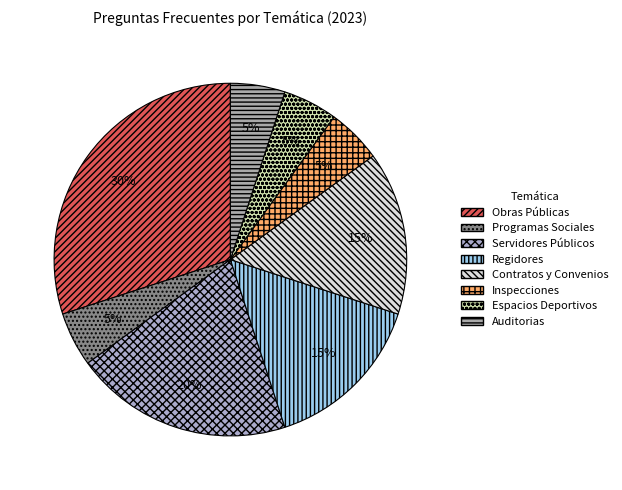

What is the largest slice in the pie chart?

Obras Públicas